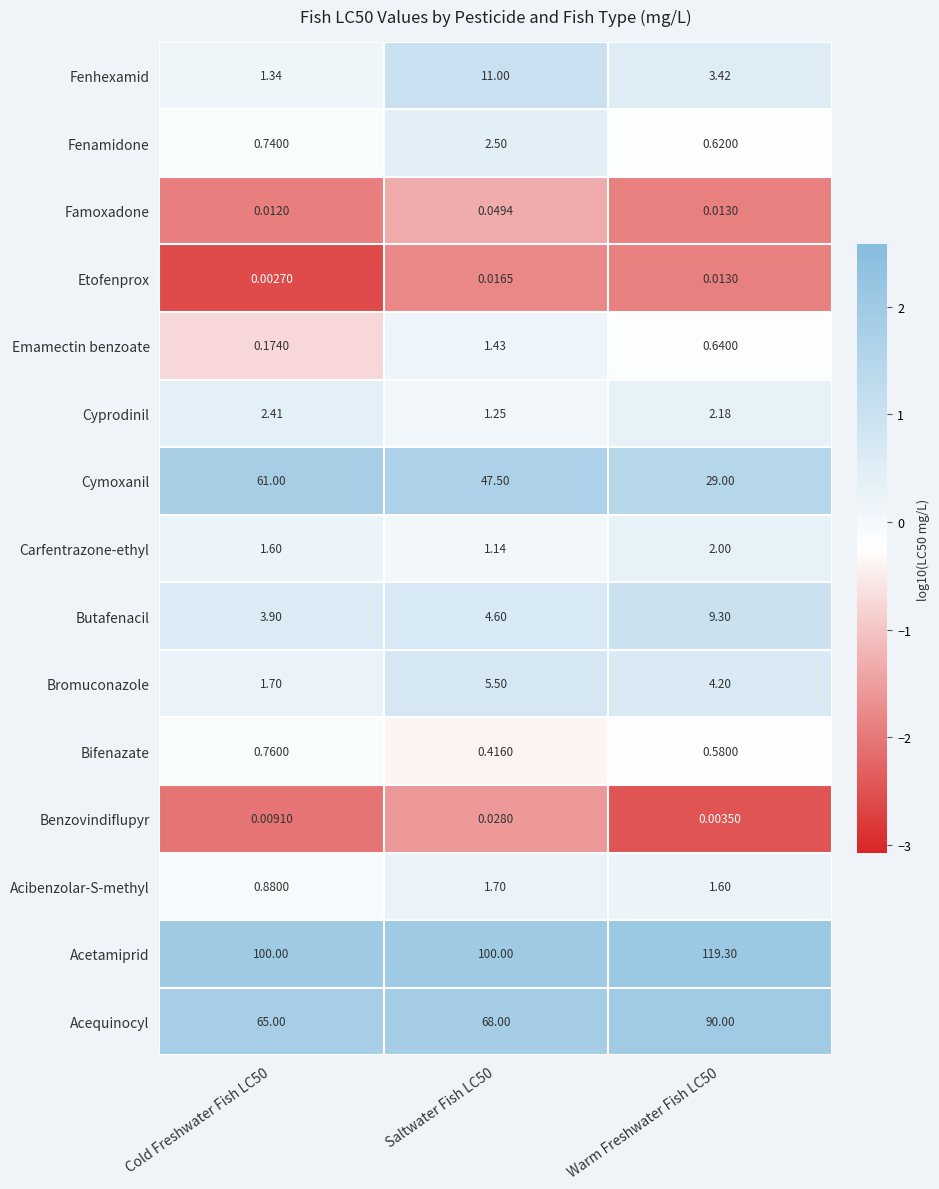

Rank the series by their maximum value, from highest to lowest.

Acetamiprid, Acequinocyl, Cymoxanil, Fenhexamid, Butafenacil, Bromuconazole, Fenamidone, Cyprodinil, Carfentrazone-ethyl, Acibenzolar-S-methyl, Emamectin benzoate, Bifenazate, Famoxadone, Benzovindiflupyr, Etofenprox